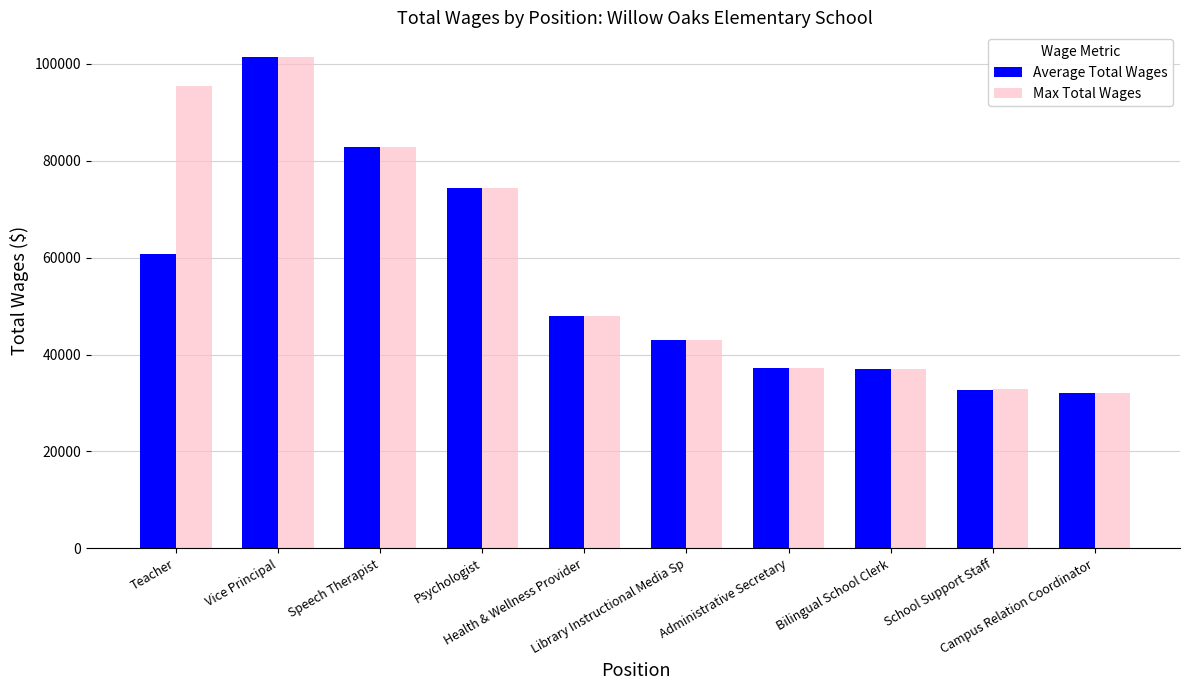

What is the lowest value of the Max Total Wages series?

32047.0